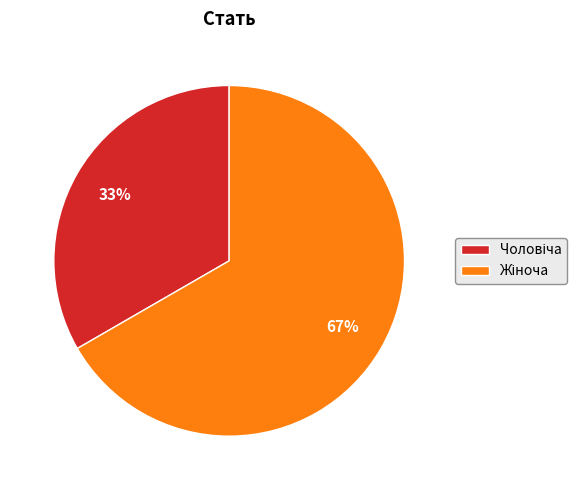

Does any single category account for the majority?

Yes